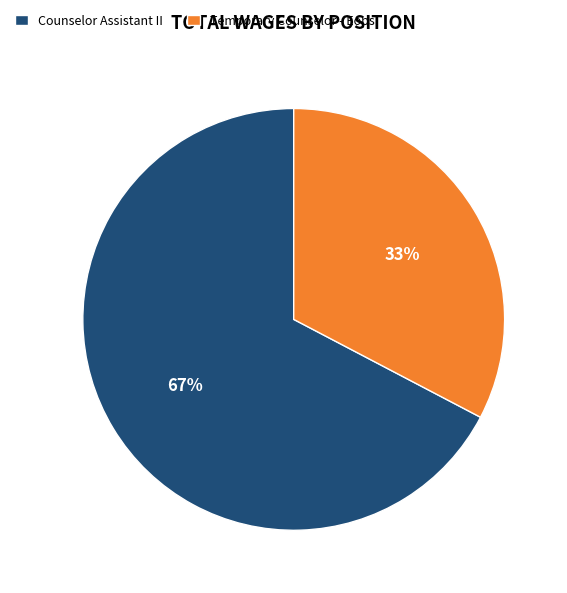

Is the sum of Temporary Counselor - Eops and Counselor Assistant II greater than half?

Yes